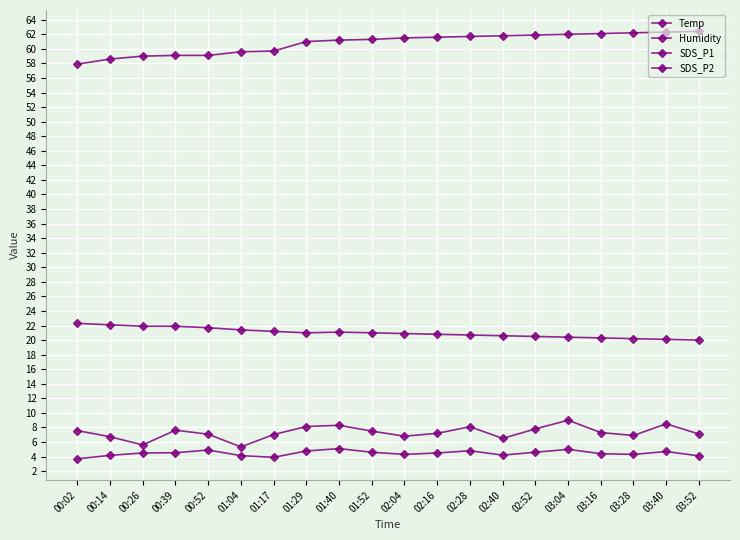

What is the difference between the maximum and second lowest values in the SDS_P1 series?

3.4